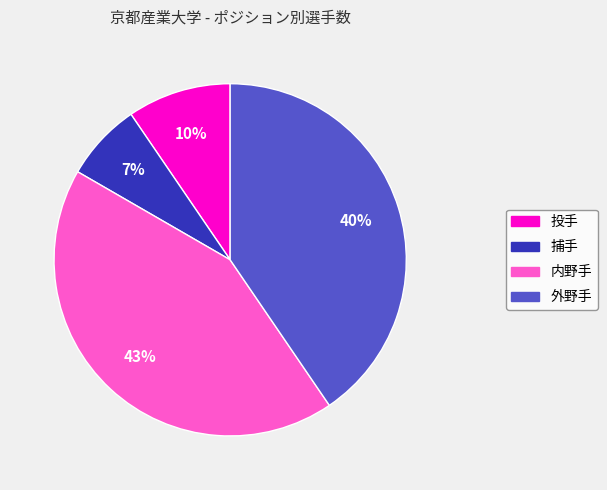

To the nearest percent, what portion does 内野手 represent?

43%